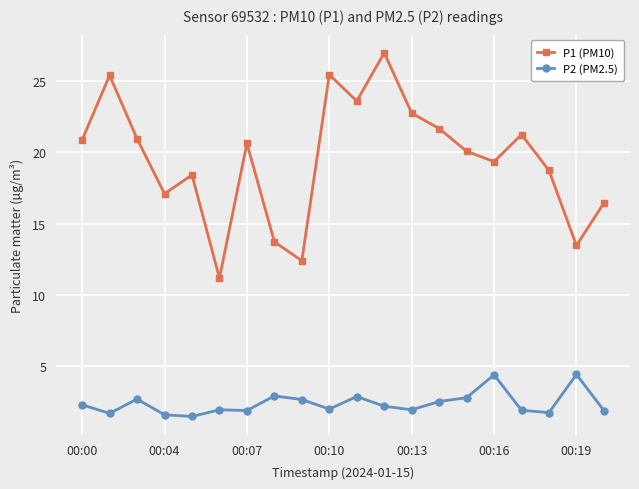

Is this an area chart (filled region under the line)?

No